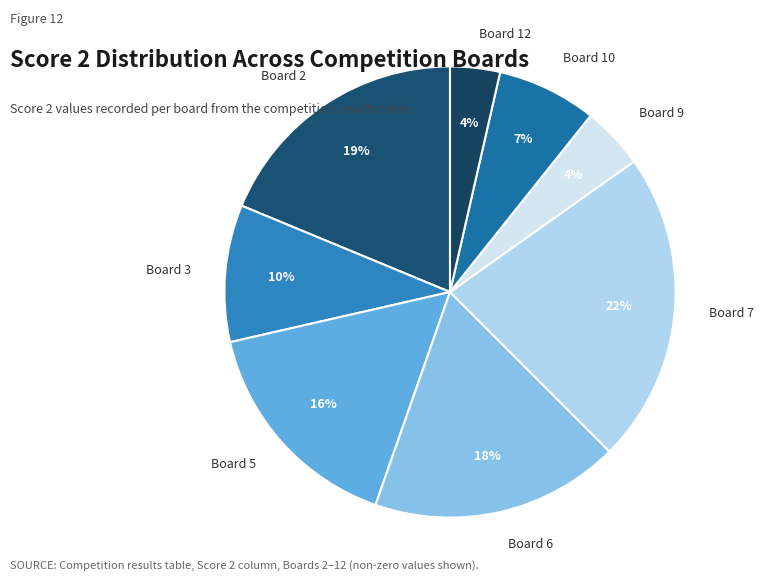

Which category has the biggest portion of the pie?

Board 7